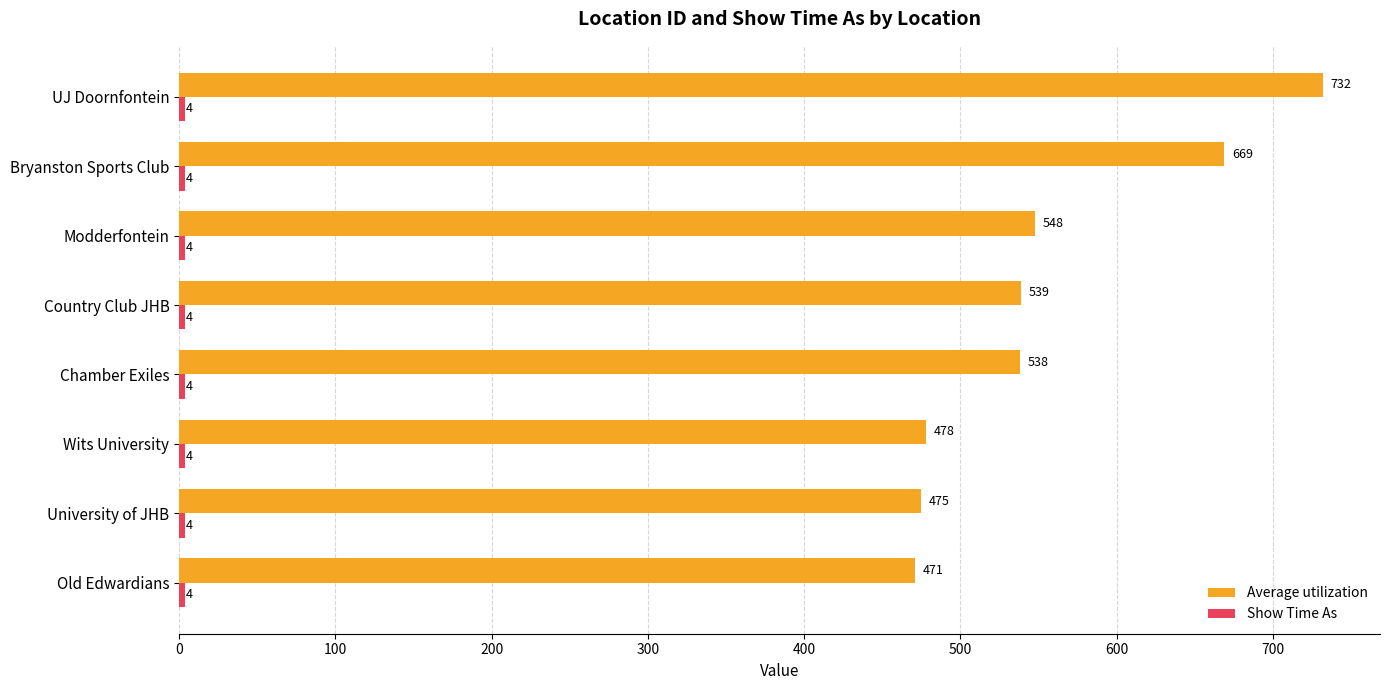

Which series has the widest spread of values?

Average utilization